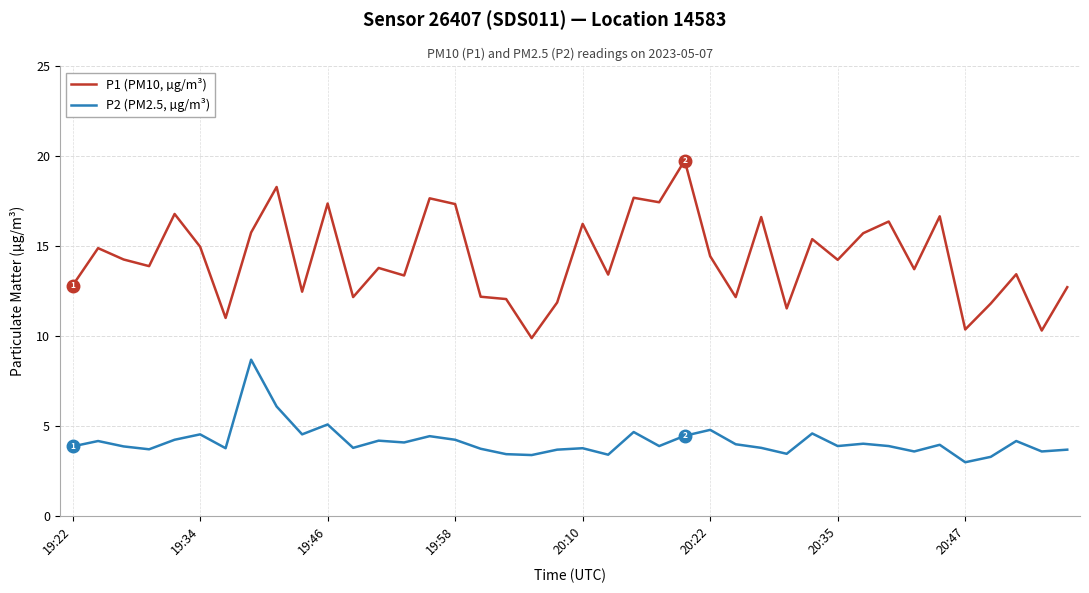

What is the difference between the maximum and minimum values in the P1 (PM10, µg/m³) series?

9.9